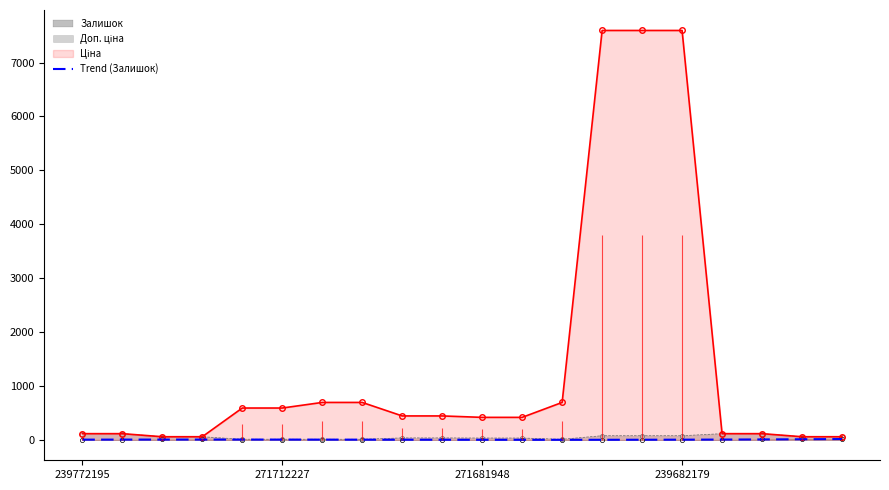

The chart shows a value of 1.6 at 16. True or false?

False